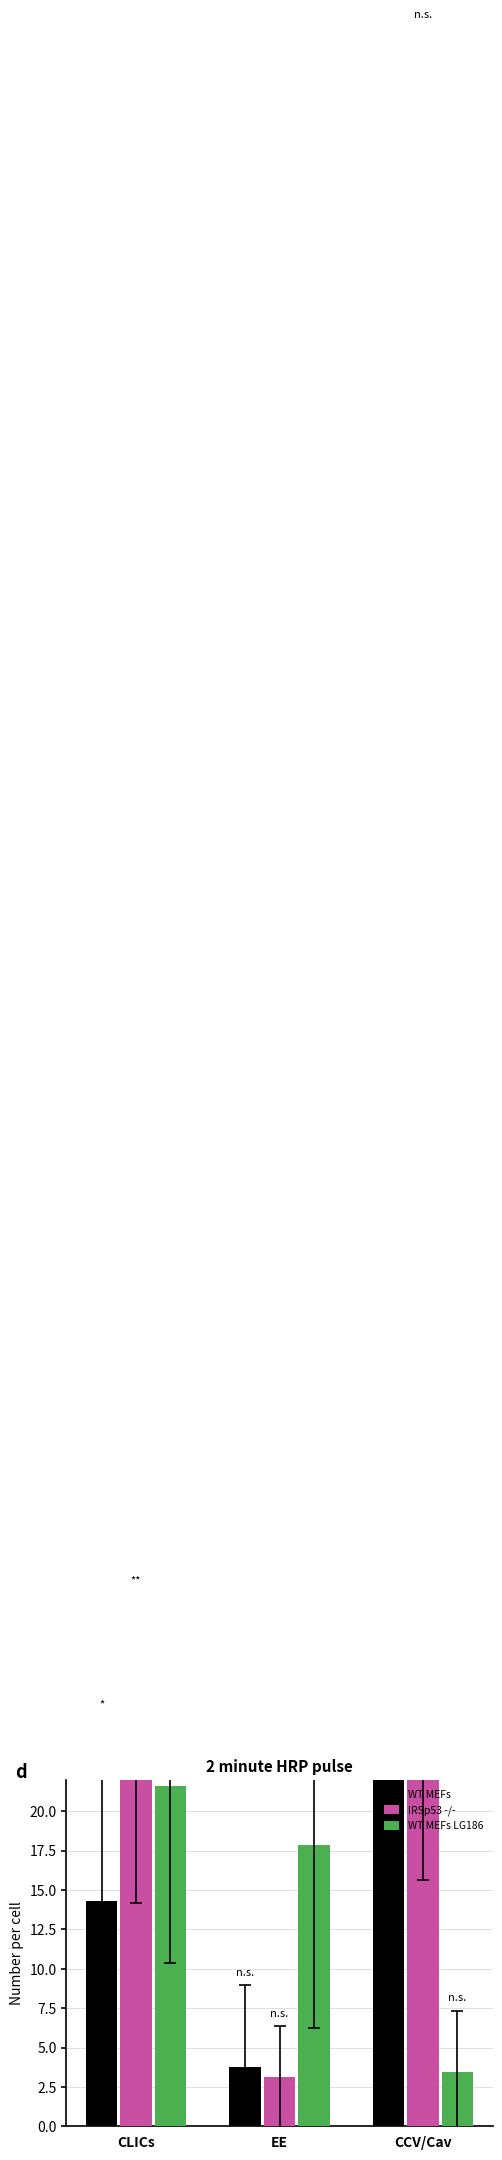

What are all the series names shown in the legend?

WT MEFs, IRSp53 -/-, WT MEFs LG186